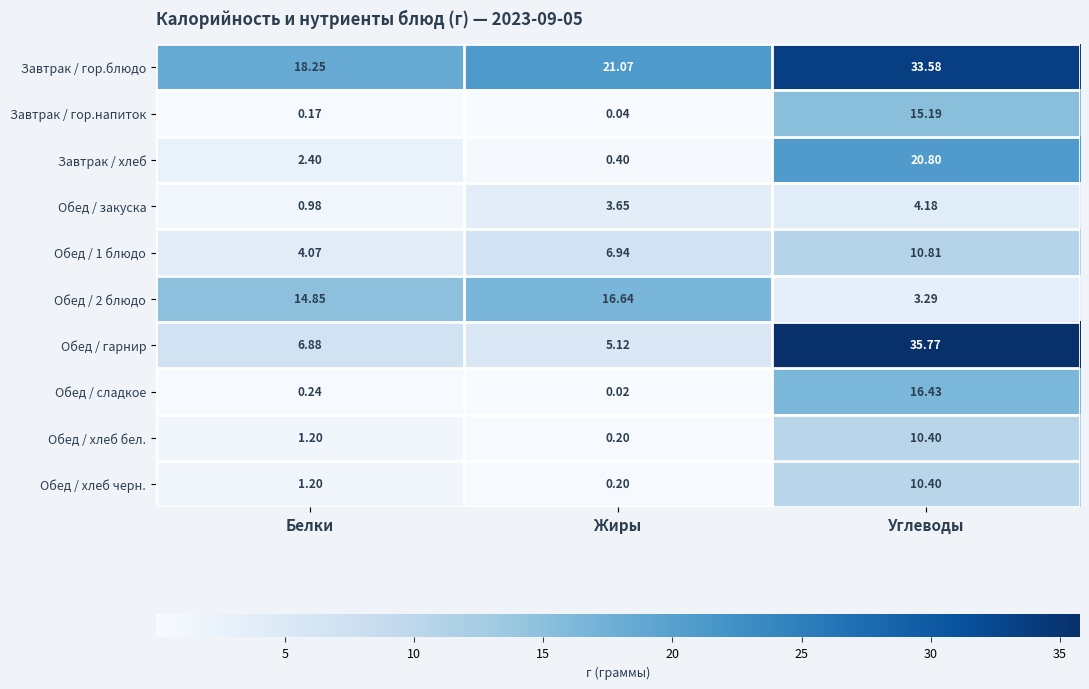

Is the value of Обед / закуска at Жиры greater than the value of Завтрак / хлеб at Углеводы?

No